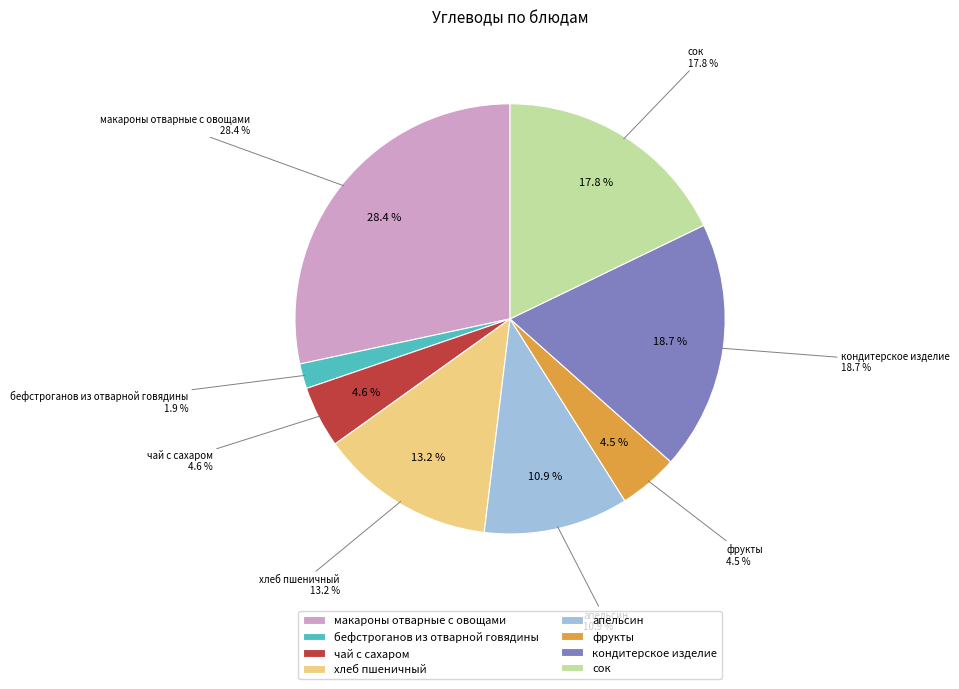

How many segments does this pie chart have?

8